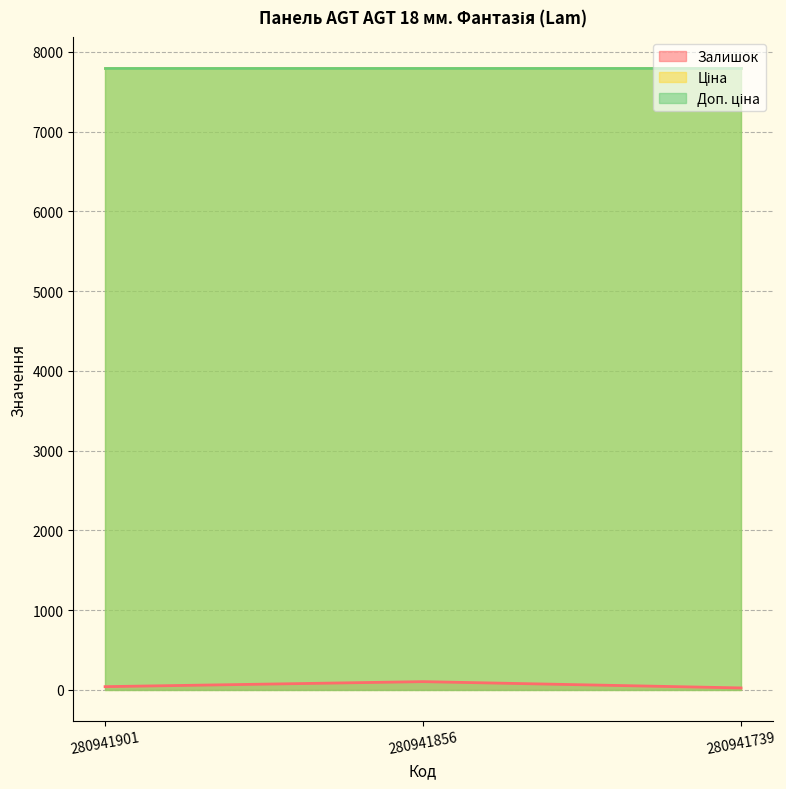

Reading right to left, what are all the values shown in this chart?

Залишок: 23.0	102.0	39.0
Ціна: 7792.9	7792.9	7792.9
Доп. ціна: 7792.9	7792.9	7792.9